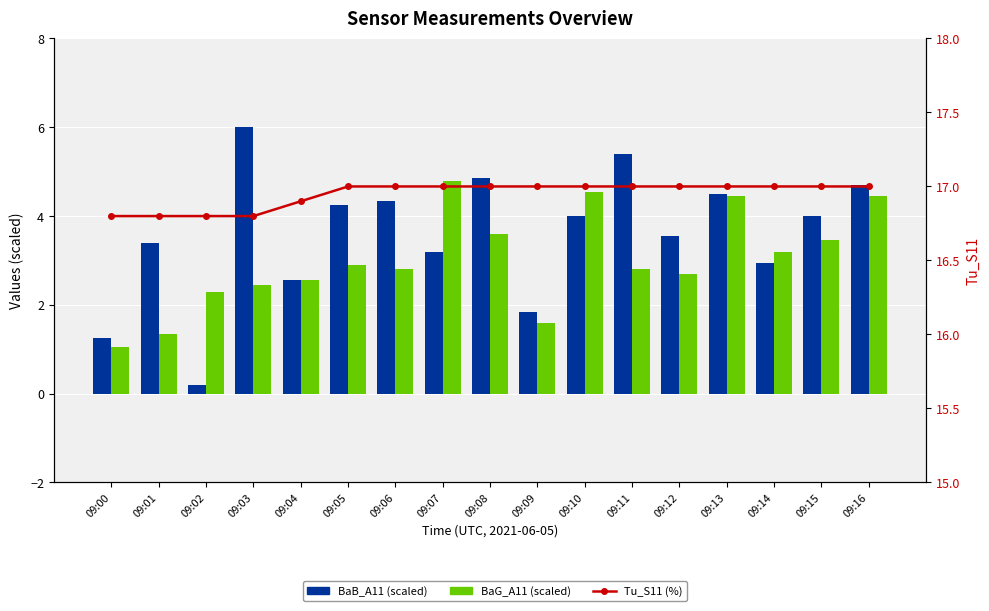

Reading left to right, list all the values displayed in this chart.

BaB_A11 (scaled): 09:00=1.2	09:01=3.4	09:02=0.2	09:03=6.0	09:04=2.5	09:05=4.2	09:06=4.3	09:07=3.2	09:08=4.8	09:09=1.9	09:10=4.0	09:11=5.4	09:12=3.5	09:13=4.5	09:14=3.0	09:15=4.0	09:16=4.7
BaG_A11 (scaled): 09:00=1.1	09:01=1.4	09:02=2.3	09:03=2.5	09:04=2.5	09:05=2.9	09:06=2.8	09:07=4.8	09:08=3.6	09:09=1.6	09:10=4.5	09:11=2.8	09:12=2.7	09:13=4.4	09:14=3.2	09:15=3.5	09:16=4.4
Tu_S11 (%): 09:00=16.8	09:01=16.8	09:02=16.8	09:03=16.8	09:04=16.9	09:05=17.0	09:06=17.0	09:07=17.0	09:08=17.0	09:09=17.0	09:10=17.0	09:11=17.0	09:12=17.0	09:13=17.0	09:14=17.0	09:15=17.0	09:16=17.0